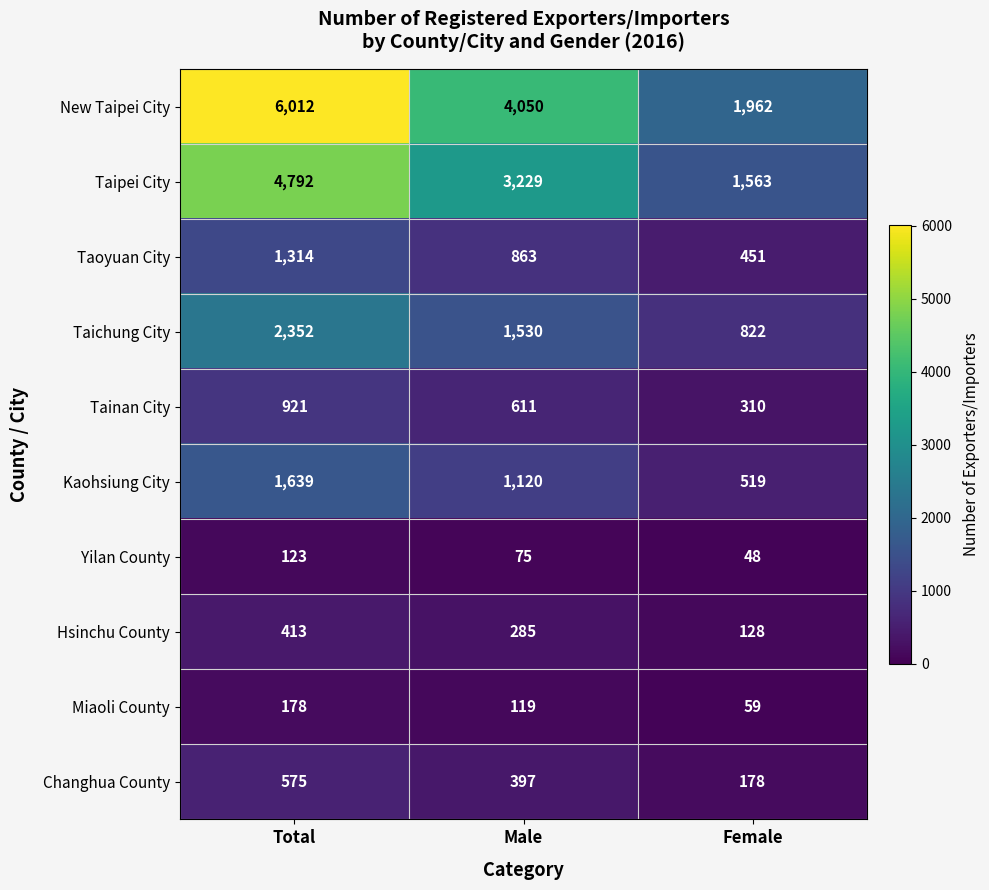

Which label corresponds to the smallest value in the chart?

Female